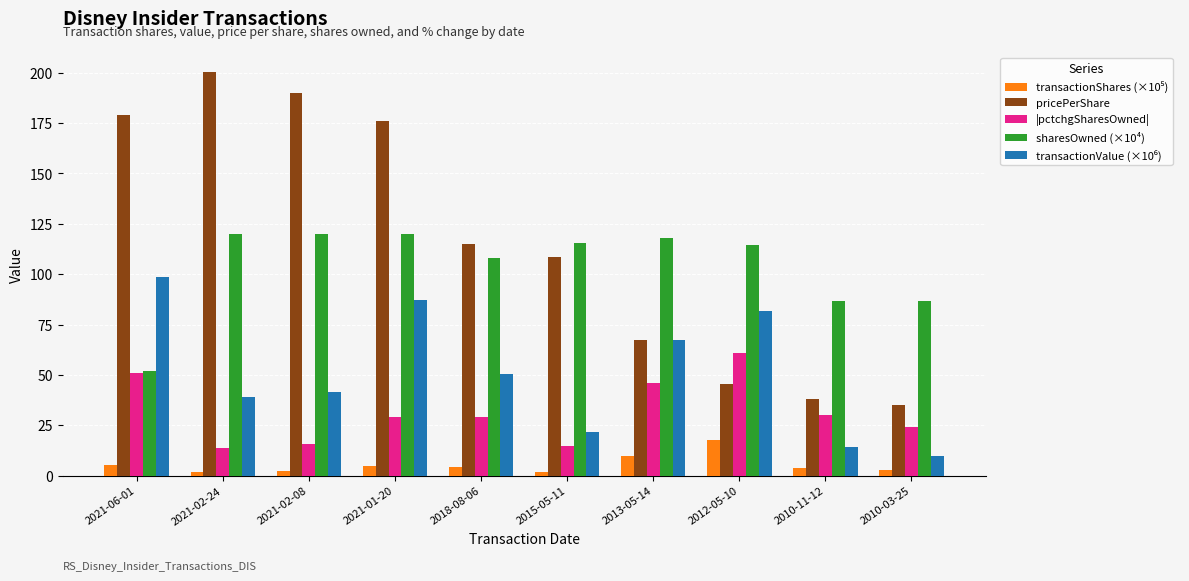

Is it true that sharesOwned (×10⁴) equals 119.9 at 2021-02-08?

True